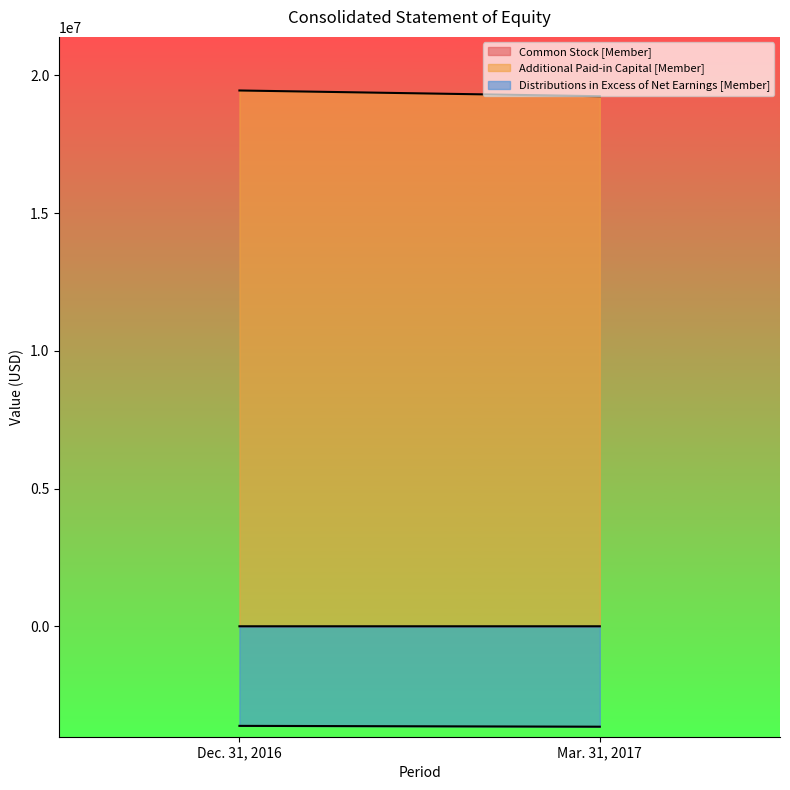

What is the maximum value for Distributions in Excess of Net Earnings [Member]?

-3610007